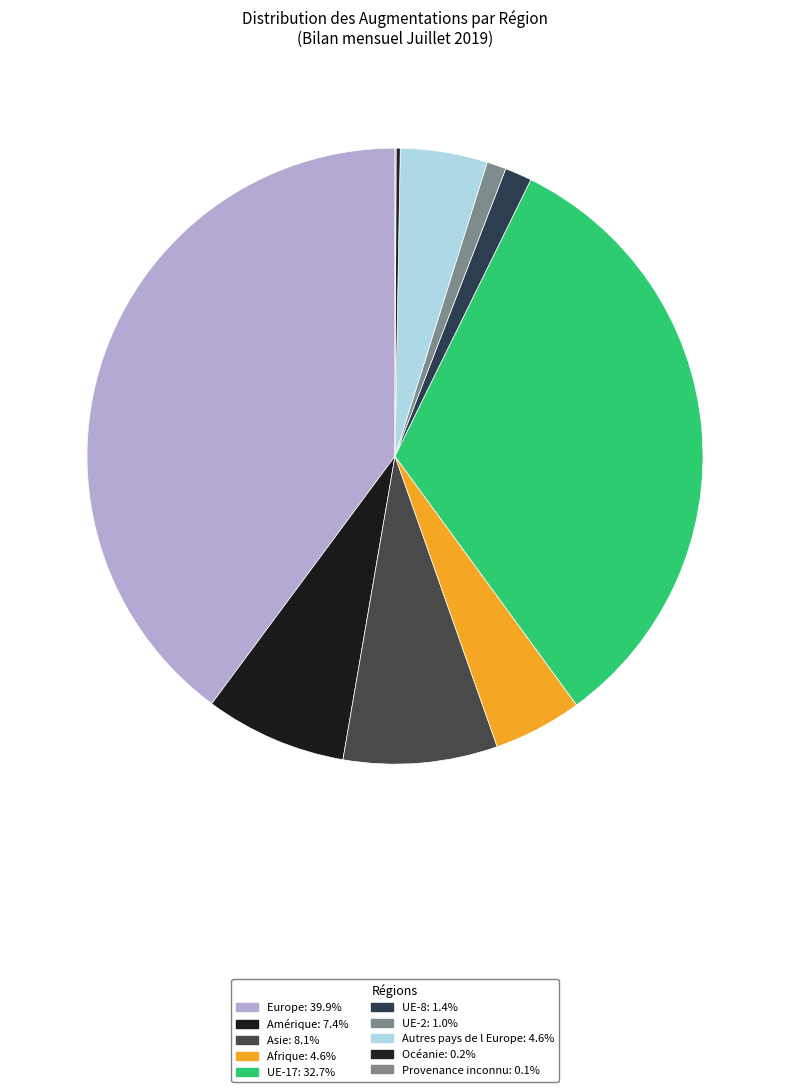

Combined, what portion of the pie is Europe and UE-17?

72.6%